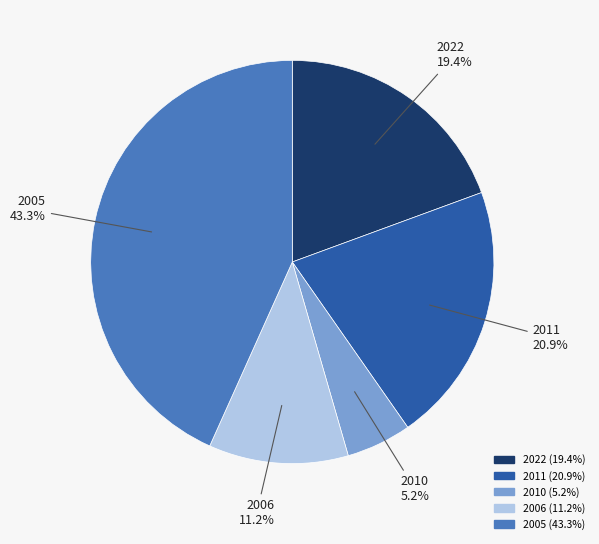

Is there a majority slice in this chart?

No